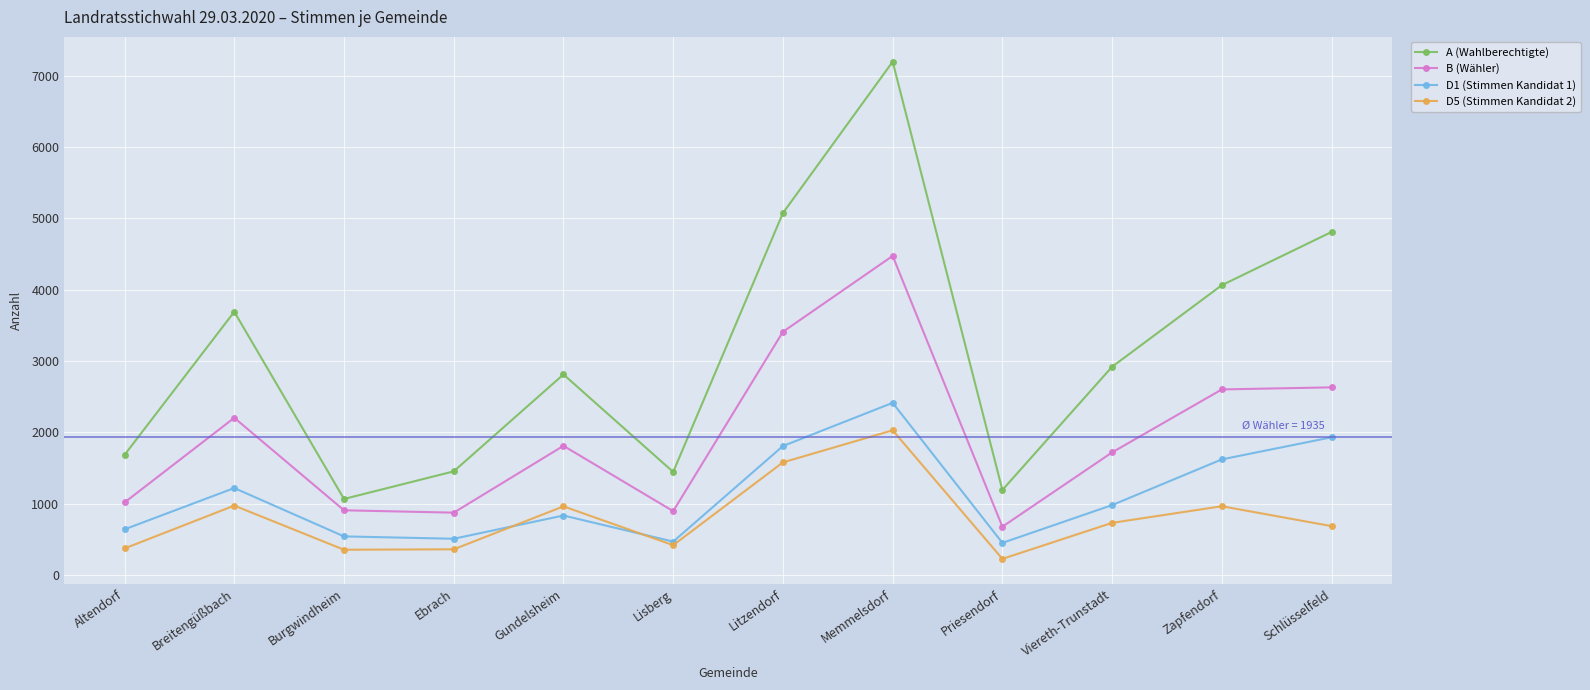

List the series in order of their peak value, lowest first.

D5 (Stimmen Kandidat 2), D1 (Stimmen Kandidat 1), B (Wähler), A (Wahlberechtigte)